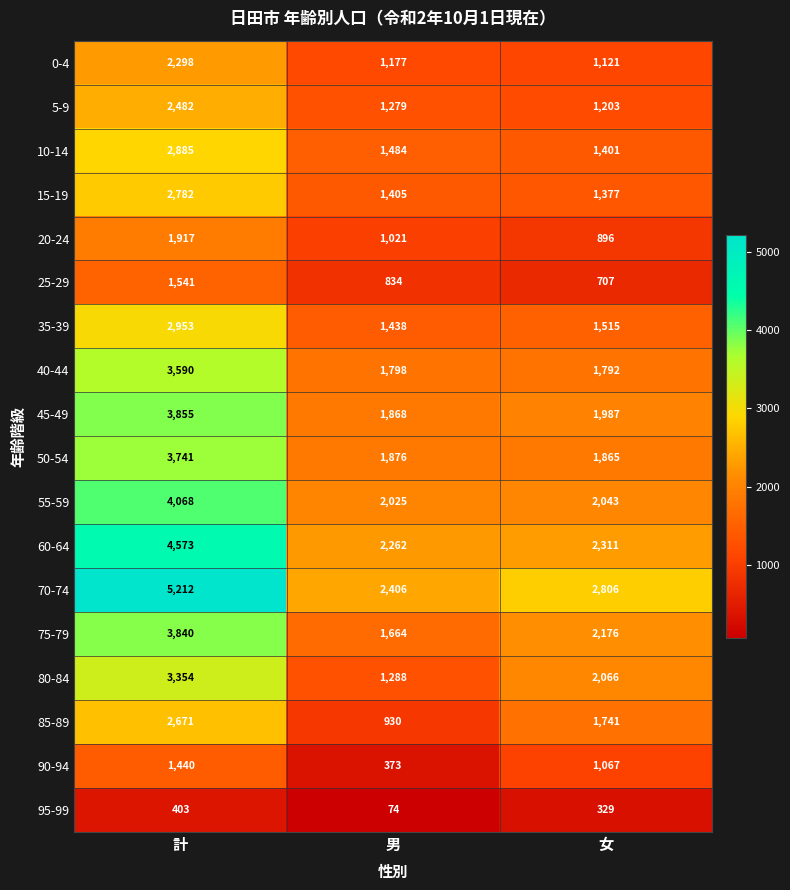

Count the number of data series in this chart.

18